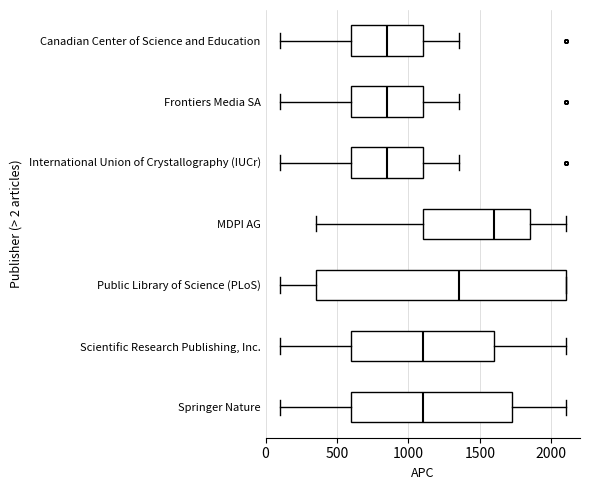

Reading bottom to top, transcribe this box plot: for each box, give where its median line is, the range the box spans, and where its two whiskers end, as read against the x-axis. The values are not printed on the chart, so give them approximately, as read against the axis.

Springer Nature: median 1100, box 600 to 1750, whiskers 100 to 2100
Scientific Research Publishing, Inc.: median 1100, box 600 to 1600, whiskers 100 to 2100
Public Library of Science (PLoS): median 1350, box 350 to 2100, whiskers 100 to 2100
MDPI AG: median 1600, box 1100 to 1850, whiskers 350 to 2100
International Union of Crystallography (IUCr): median 850, box 600 to 1100, whiskers 100 to 1350
Frontiers Media SA: median 850, box 600 to 1100, whiskers 100 to 1350
Canadian Center of Science and Education: median 850, box 600 to 1100, whiskers 100 to 1350